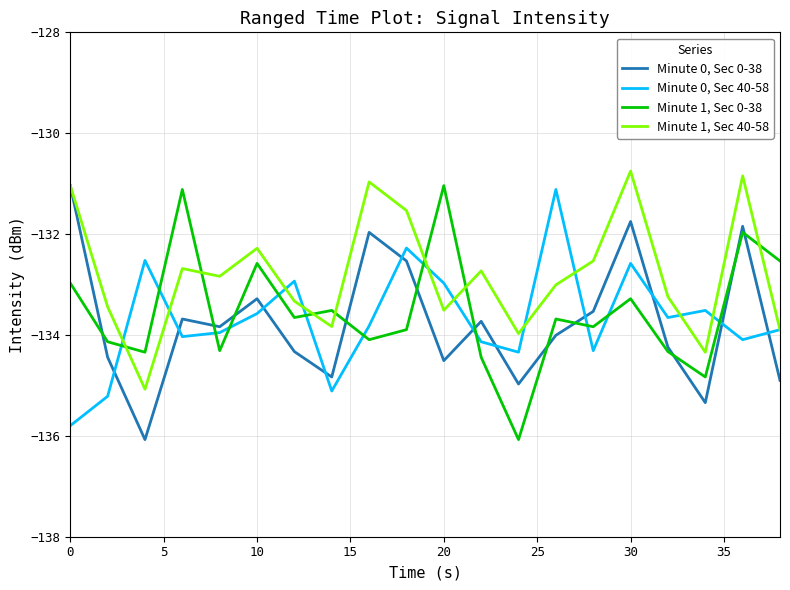

What are all the series names shown in the legend?

Minute 0, Sec 0-38, Minute 0, Sec 40-58, Minute 1, Sec 0-38, Minute 1, Sec 40-58